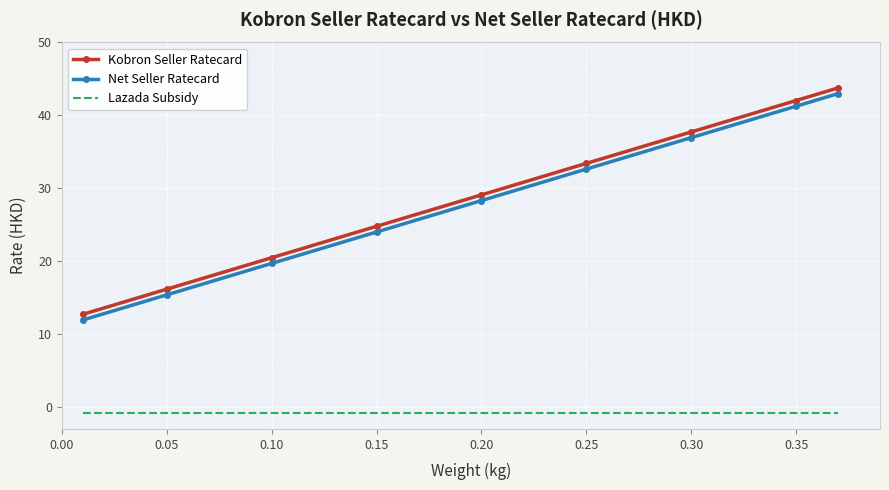

What is the smallest value displayed?

-0.8